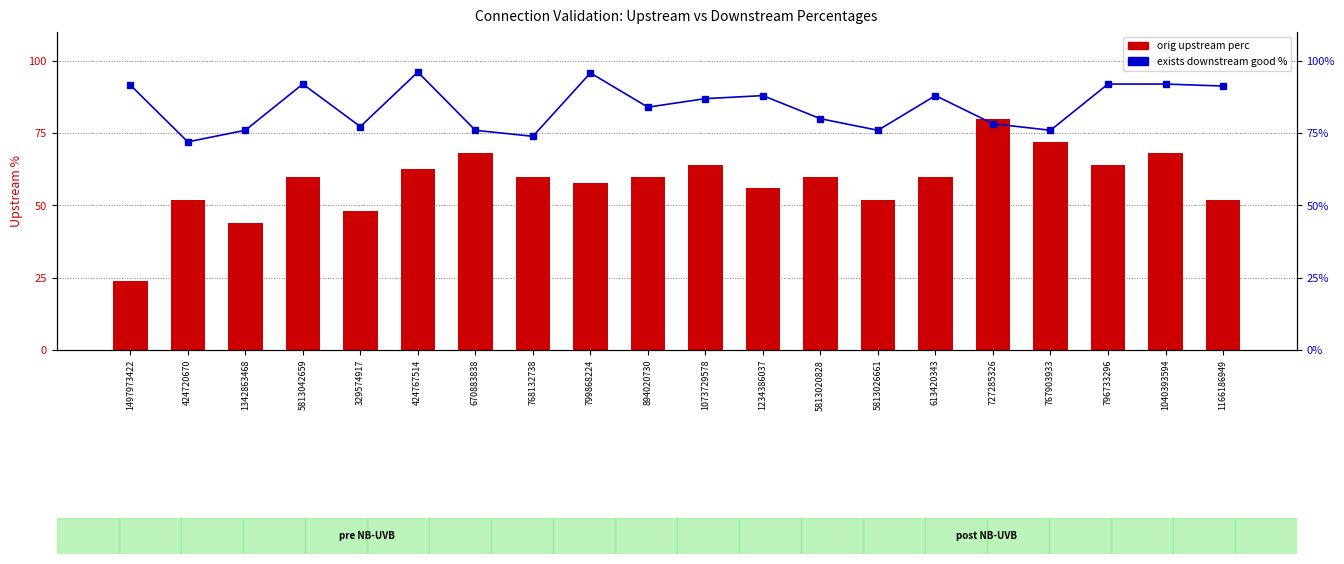

Between 796733296 and 767903933, which is larger?

767903933